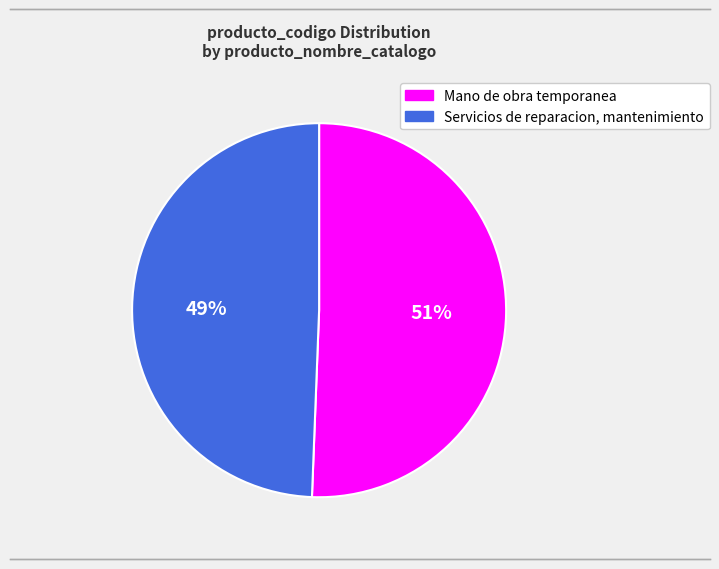

What is the ratio of the value at Servicios de reparacion, mantenimiento to the value at Mano de obra temporanea?

1.0